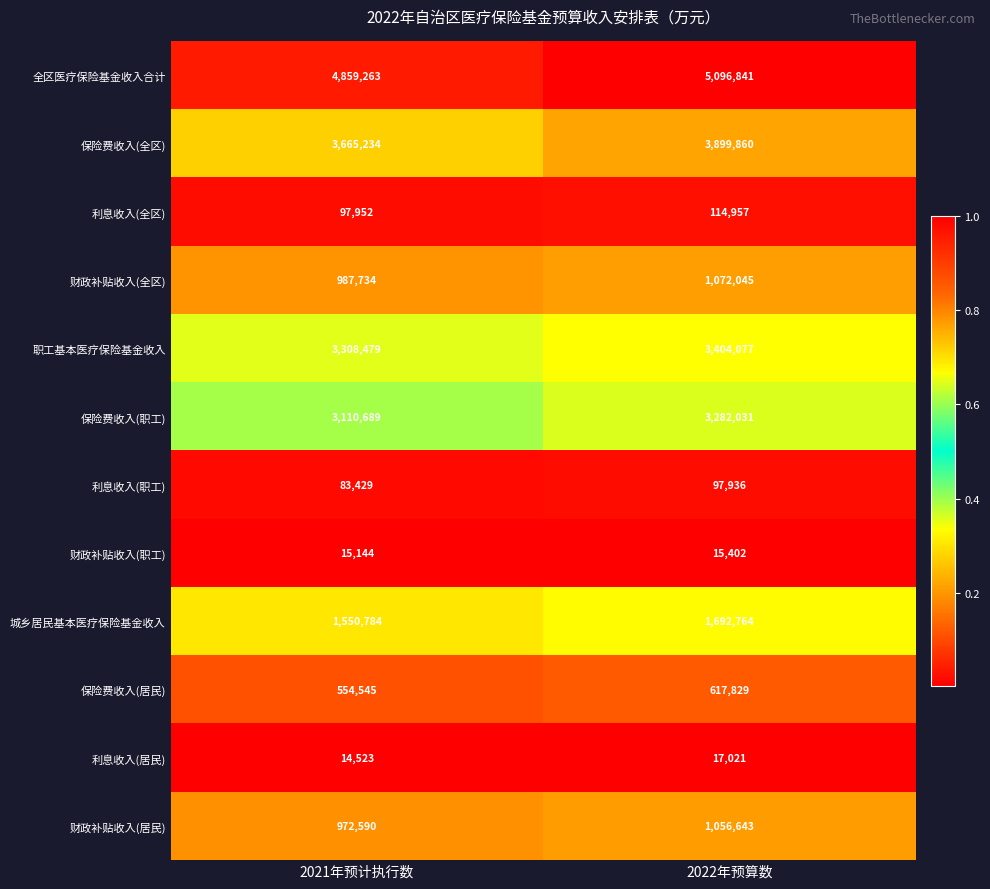

What is the greatest value displayed?

5096841